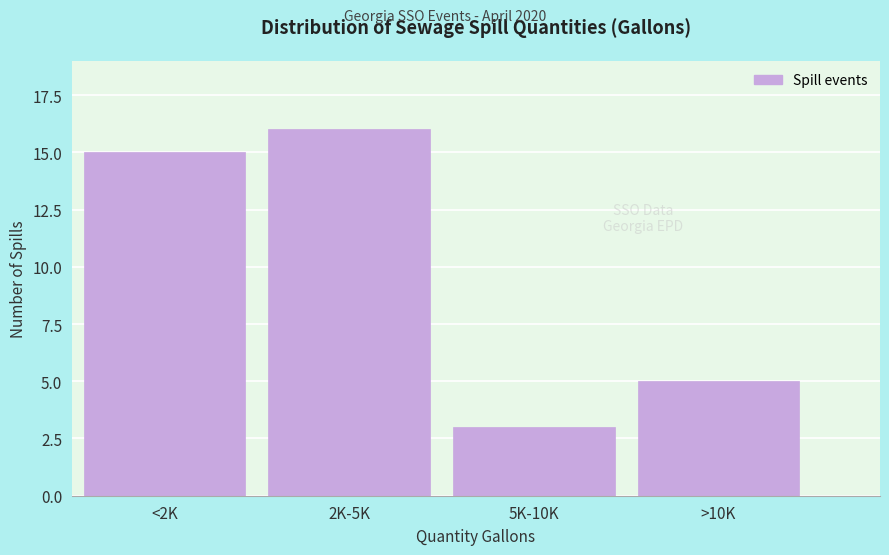

Reading left to right, transcribe all the data shown in this chart.

15	16	3	5